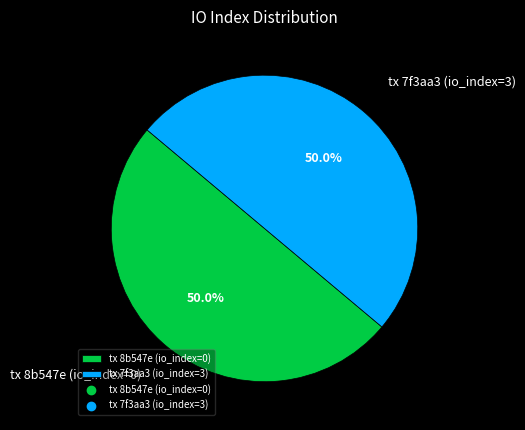

How much of the chart is everything except tx 8b547e (io_index=0)?

50.0%